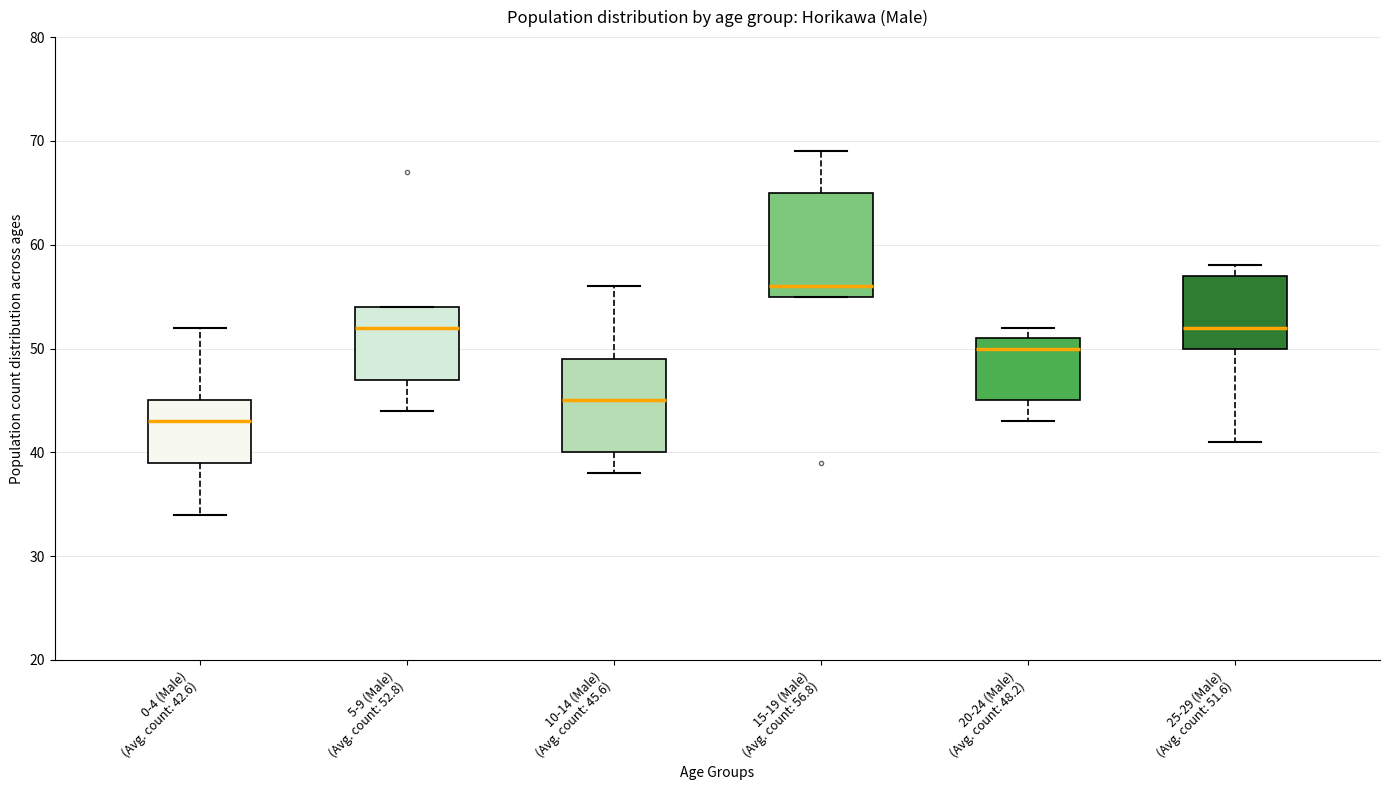

Reading left to right, read every box against the y-axis: the position of its median line, the range the box covers, and the ends of its whiskers. The values are not printed on the chart, so give them approximately, as read against the axis.

0-4 (Male) (Avg. count: 42.6): median 43, box 39 to 45, whiskers 34 to 52
5-9 (Male) (Avg. count: 52.8): median 52, box 47 to 54, whiskers 44 to 54
10-14 (Male) (Avg. count: 45.6): median 45, box 40 to 49, whiskers 38 to 56
15-19 (Male) (Avg. count: 56.8): median 56, box 55 to 65, whiskers 55 to 69
20-24 (Male) (Avg. count: 48.2): median 50, box 45 to 51, whiskers 43 to 52
25-29 (Male) (Avg. count: 51.6): median 52, box 50 to 57, whiskers 41 to 58